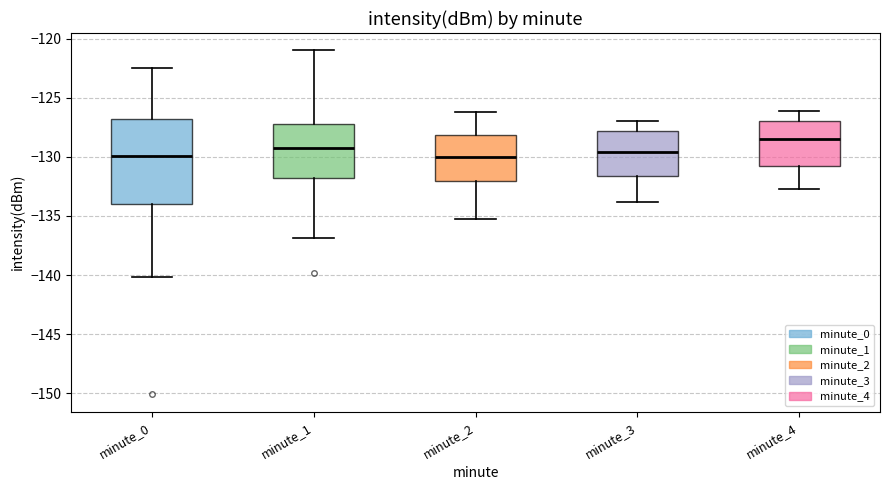

Where does the upper whisker of the box for minute_3 end on the y-axis? The values are not printed on the chart, so give them approximately, as read against the axis.

-127.0